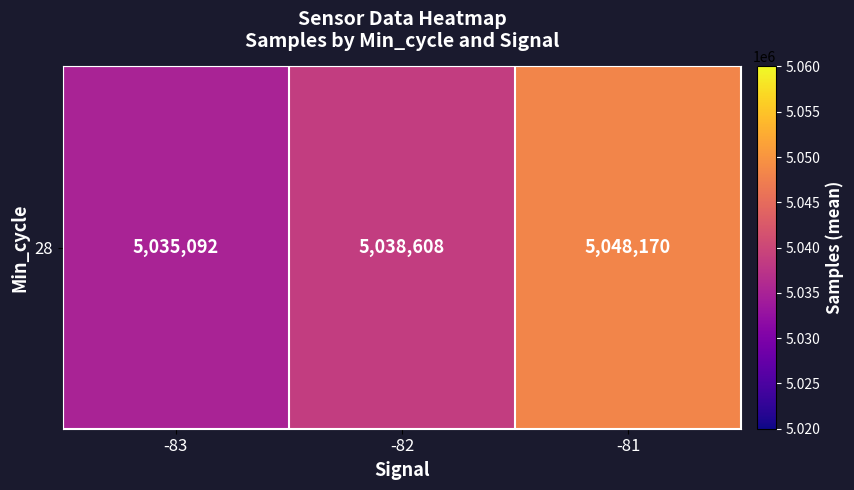

At which category does the chart reach its peak across all series?

-81